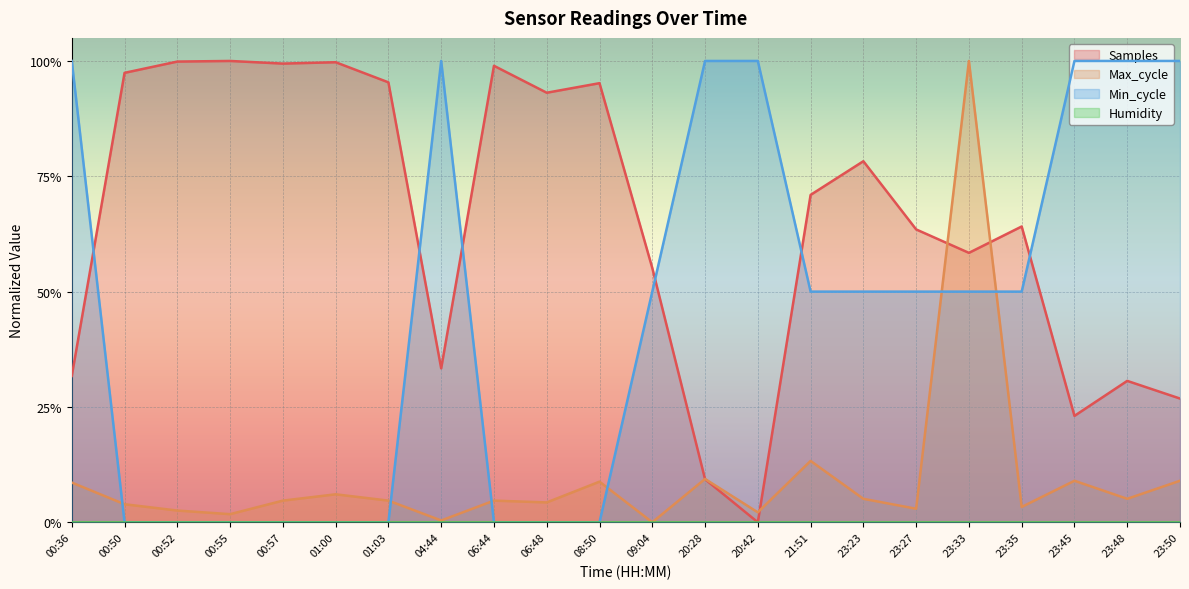

Rank the series at 23:48 from lowest to highest value.

Max_cycle, Samples, Min_cycle